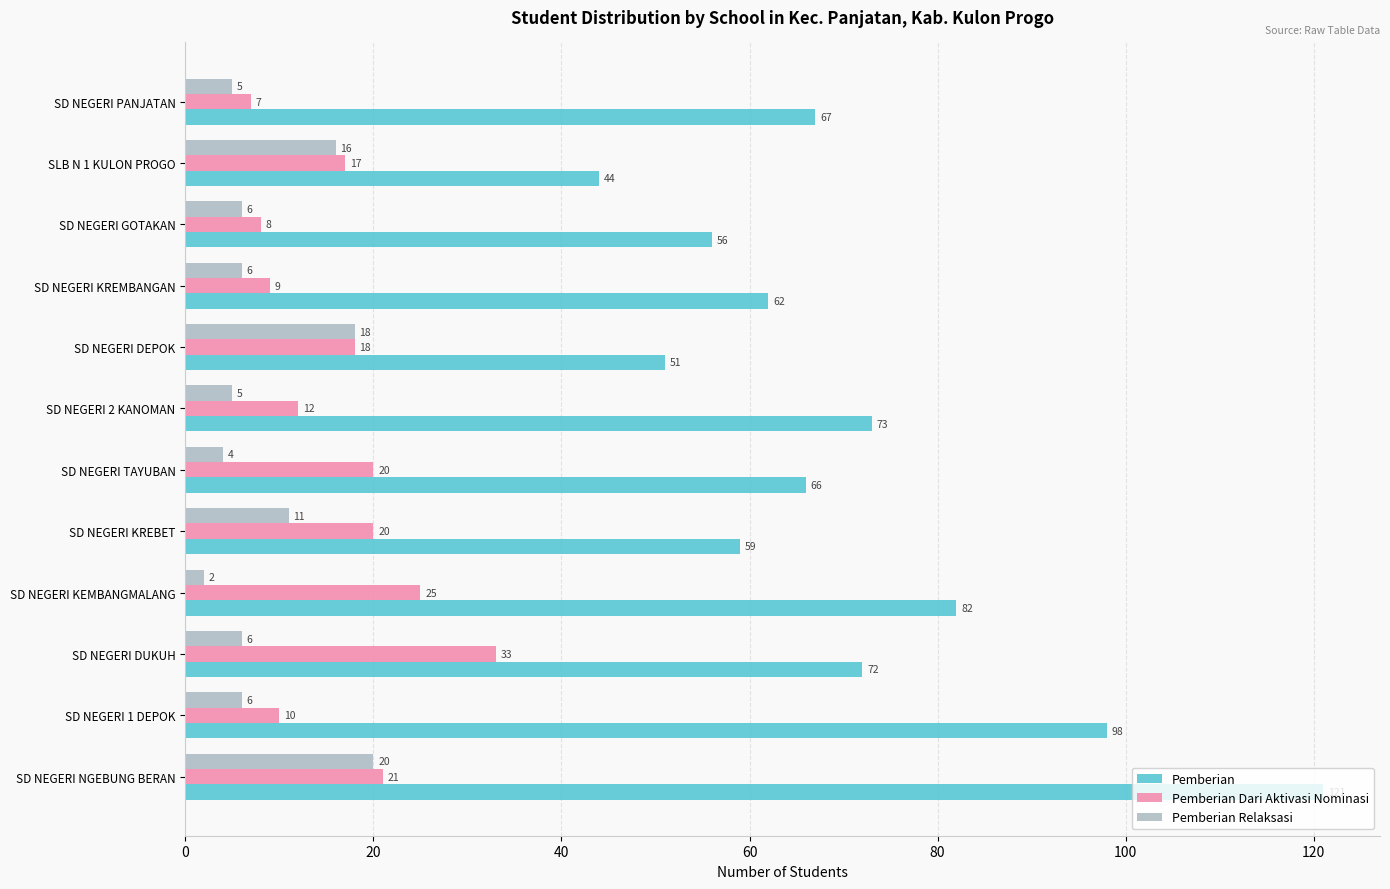

Where is Pemberian nearest to the value 82?

SD NEGERI KEMBANGMALANG